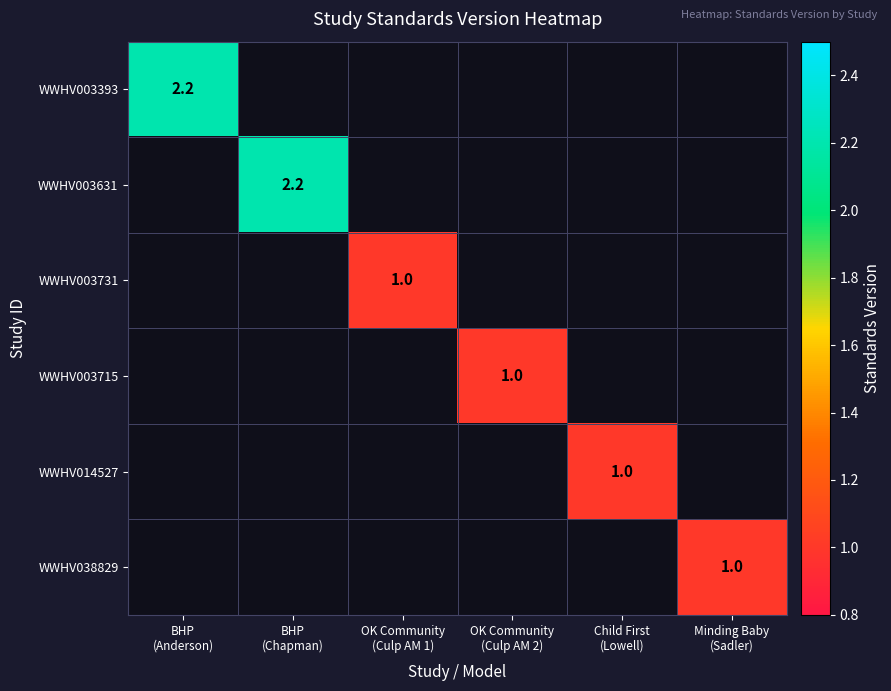

The value of WWHV038829 at Child First (Lowell) is 0.4. True or false?

False